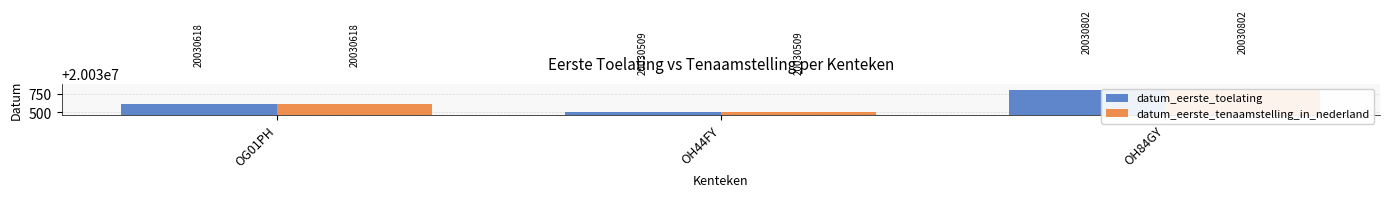

List the series in order of their peak value, lowest first.

datum_eerste_toelating, datum_eerste_tenaamstelling_in_nederland